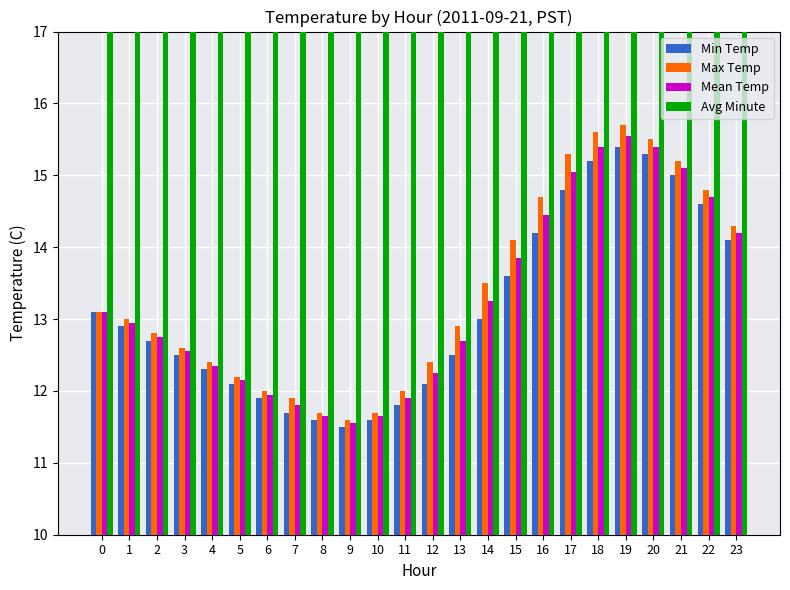

What is the difference between the highest and lowest values at 5?

17.4